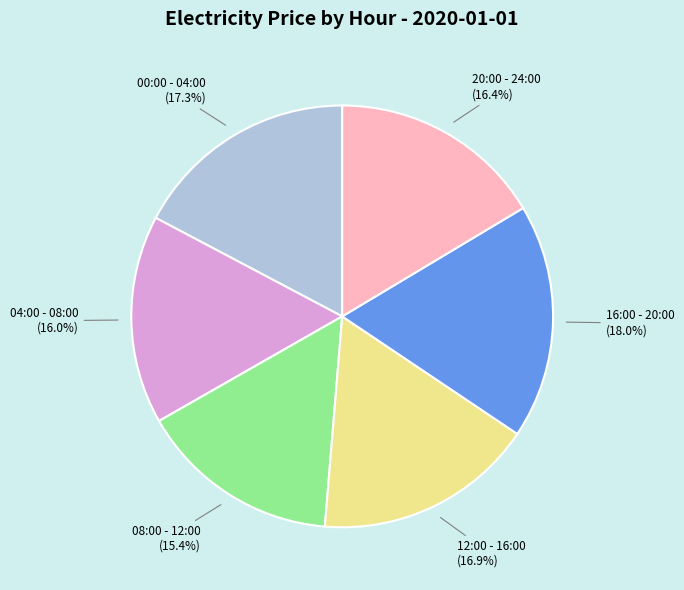

Does 20:00 - 24:00 represent more than half of the total?

No